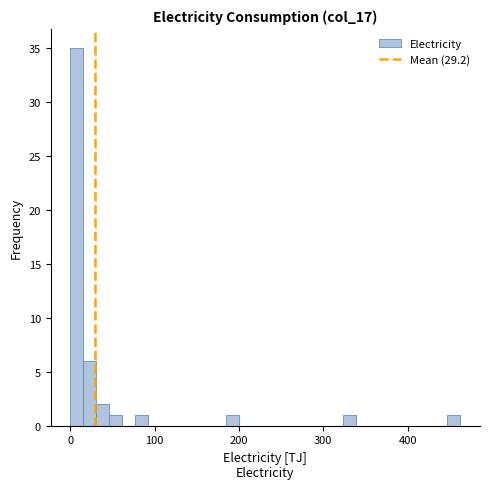

Read against the x-axis, roughly where is the centre of the tallest bar?

10